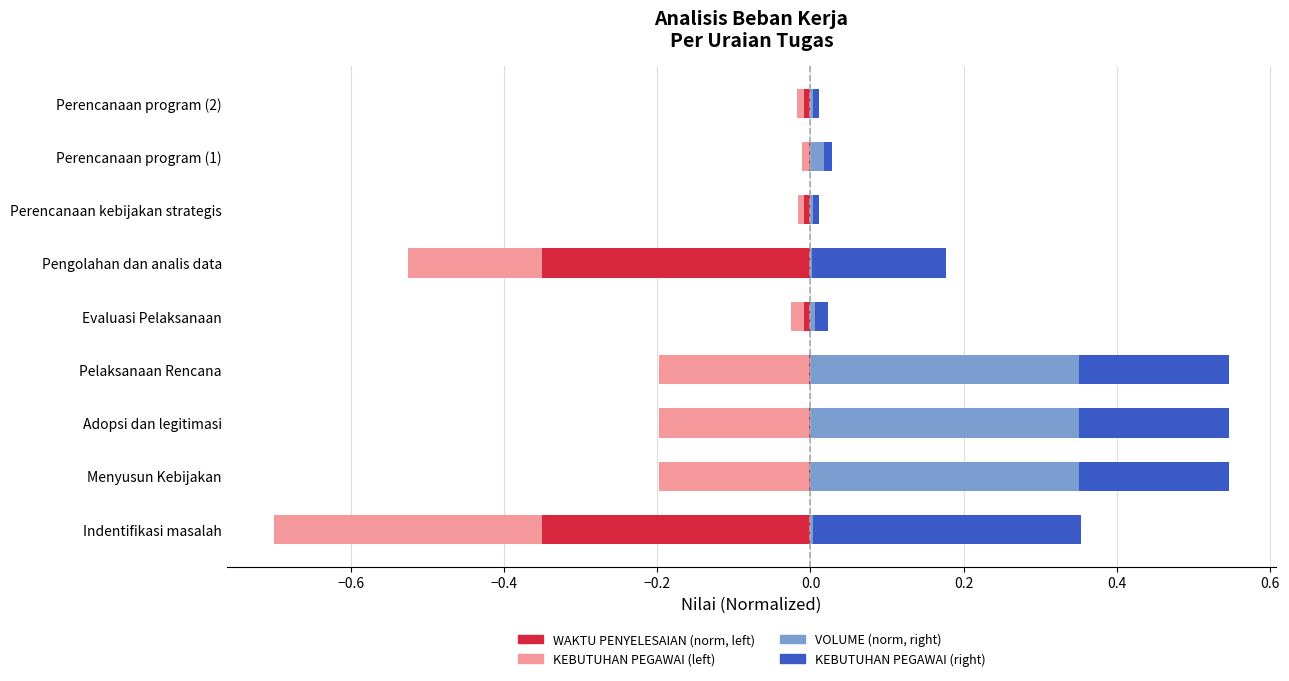

At Evaluasi Pelaksanaan, list the series in order from smallest to largest.

KEBUTUHAN PEGAWAI (left), WAKTU PENYELESAIAN (normalized), VOLUME (normalized), KEBUTUHAN PEGAWAI (right)